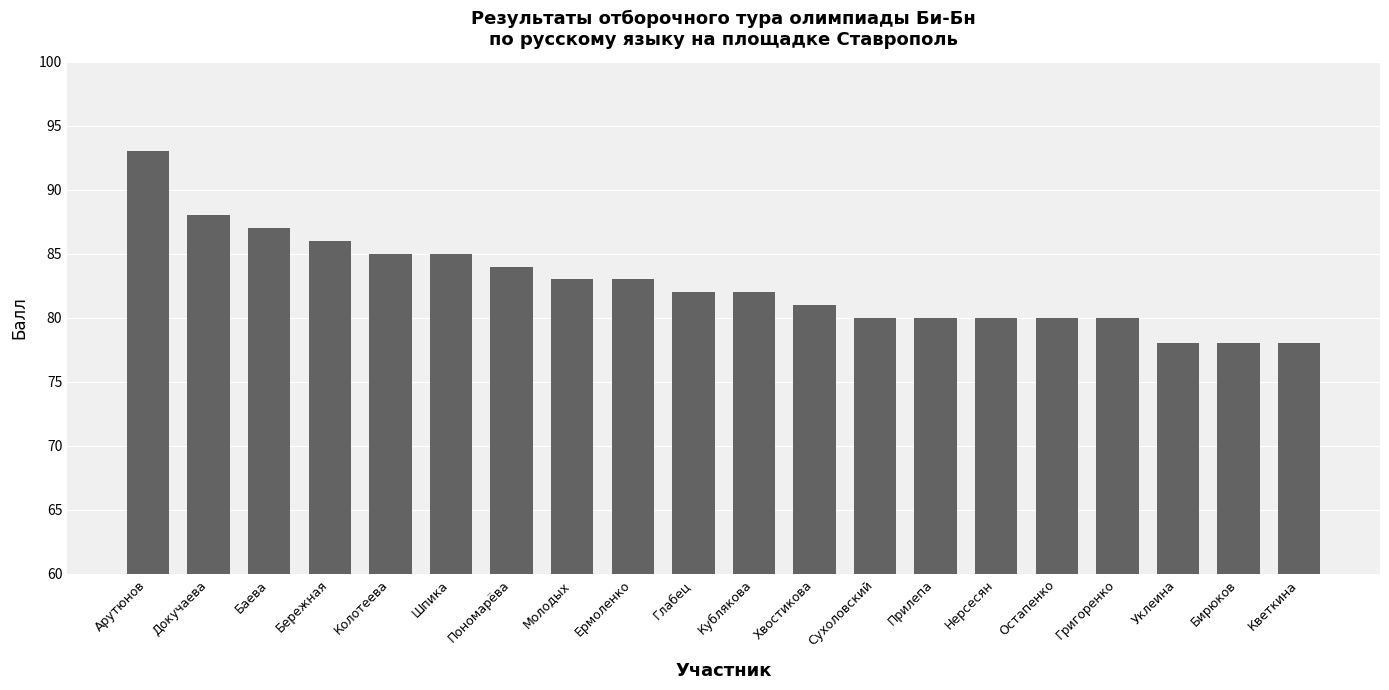

What is the label of the 3rd bar from the left?

Баева